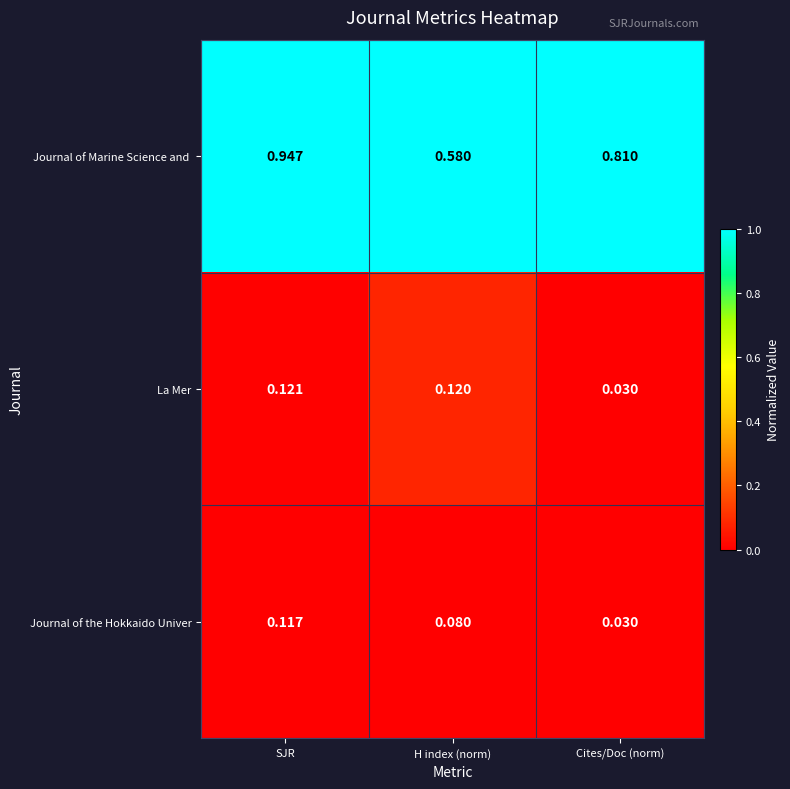

At which label is Journal of the Hokkaido Univer closest to 0?

Cites/Doc (norm)